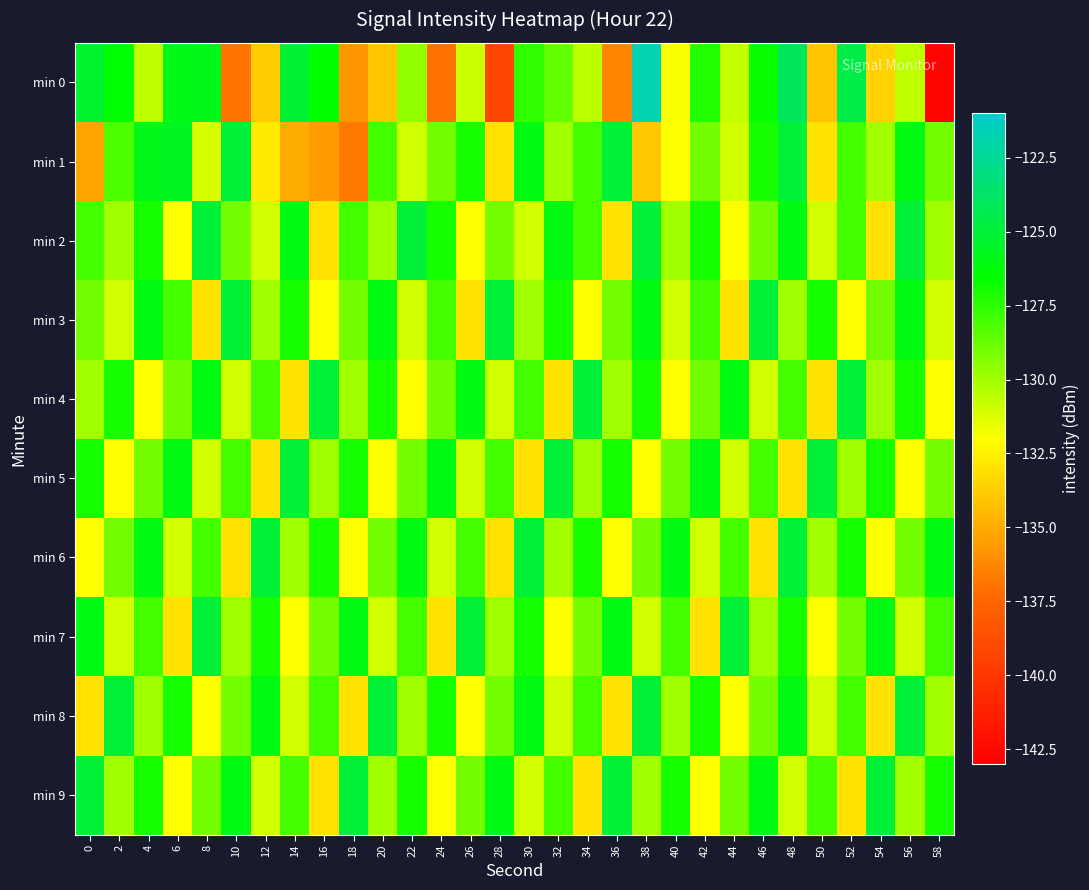

Which series has the largest total across all categories?

min 9